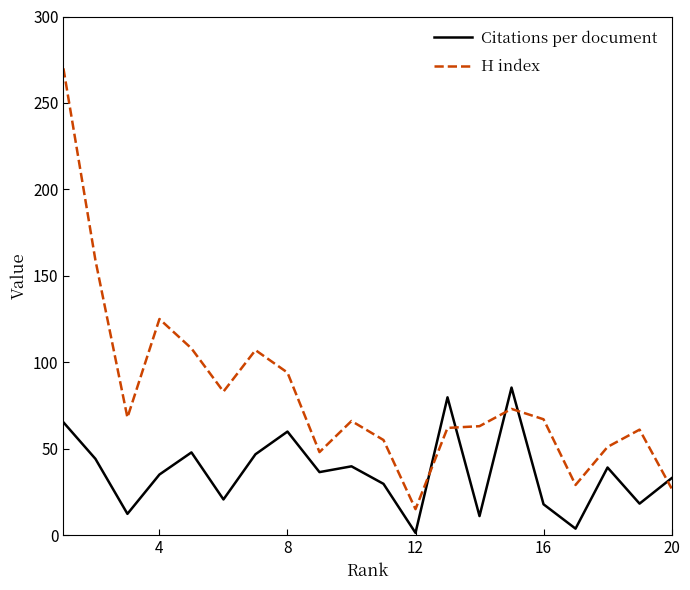

Which series has the widest spread of values?

H index